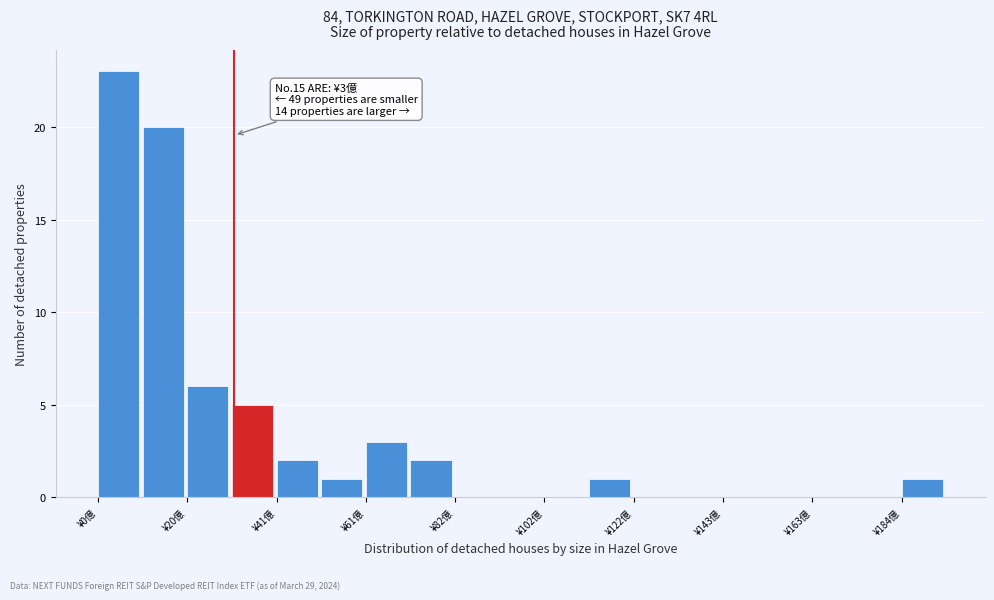

Read against the x-axis, roughly where is the centre of the tallest bar?

5